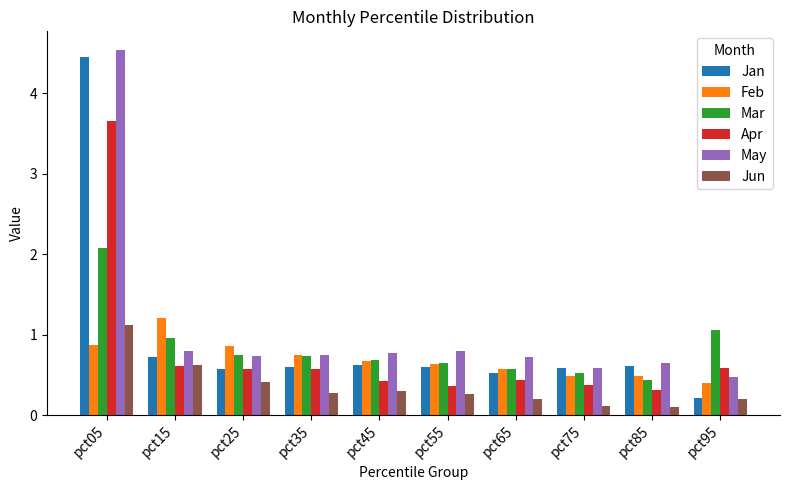

What is the maximum value for Feb?

1.2